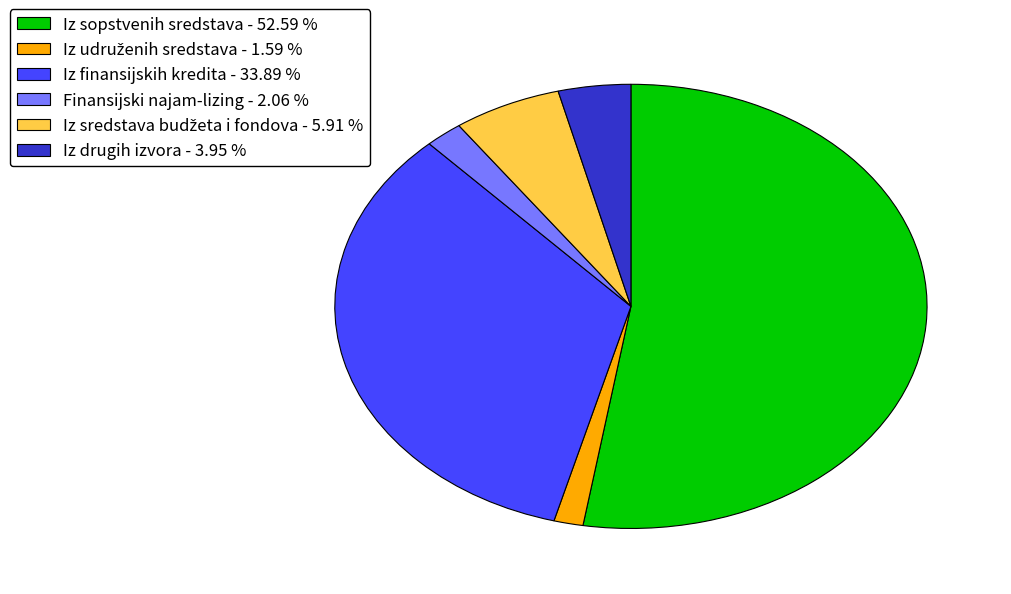

Count the number of slices in the pie.

6